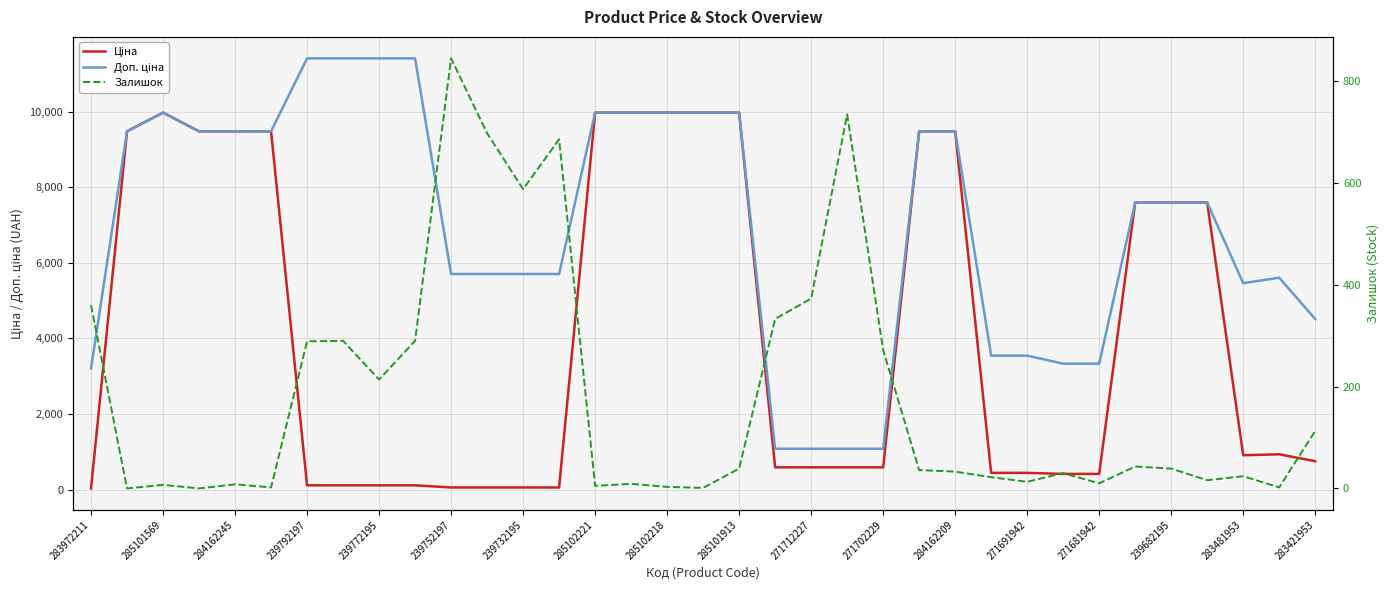

Reading left to right, list all the values displayed in this chart.

Ціна: 32.0	9480.1	9975.0	9480.1	9480.1	9480.1	114.1	114.1	114.1	114.1	57.0	57.0	57.0	57.0	9975.0	9975.0	9975.0	9975.0	9975.0	589.9	589.9	589.9	589.9	9480.1	9480.1	443.1	443.1	416.6	416.6	7596.5	7596.5	7596.5	910.4	934.5	752.2
Доп. ціна: 3205.0	9480.1	9975.0	9480.1	9480.1	9480.1	11410.0	11410.0	11410.0	11410.0	5705.0	5705.0	5705.0	5705.0	9975.0	9975.0	9975.0	9975.0	9975.0	1081.7	1081.7	1081.7	1081.7	9480.1	9480.1	3545.0	3545.0	3332.5	3332.5	7596.5	7596.5	7596.5	5462.3	5607.2	4513.3
Залишок: 360.0	0.0	7.0	0.0	8.0	2.0	289.0	290.0	214.0	290.0	845.0	698.0	588.0	686.0	5.0	9.0	3.0	1.0	39.0	333.0	373.0	735.0	272.0	36.0	33.0	22.0	13.0	30.0	10.0	43.0	39.0	16.0	24.0	2.0	113.0